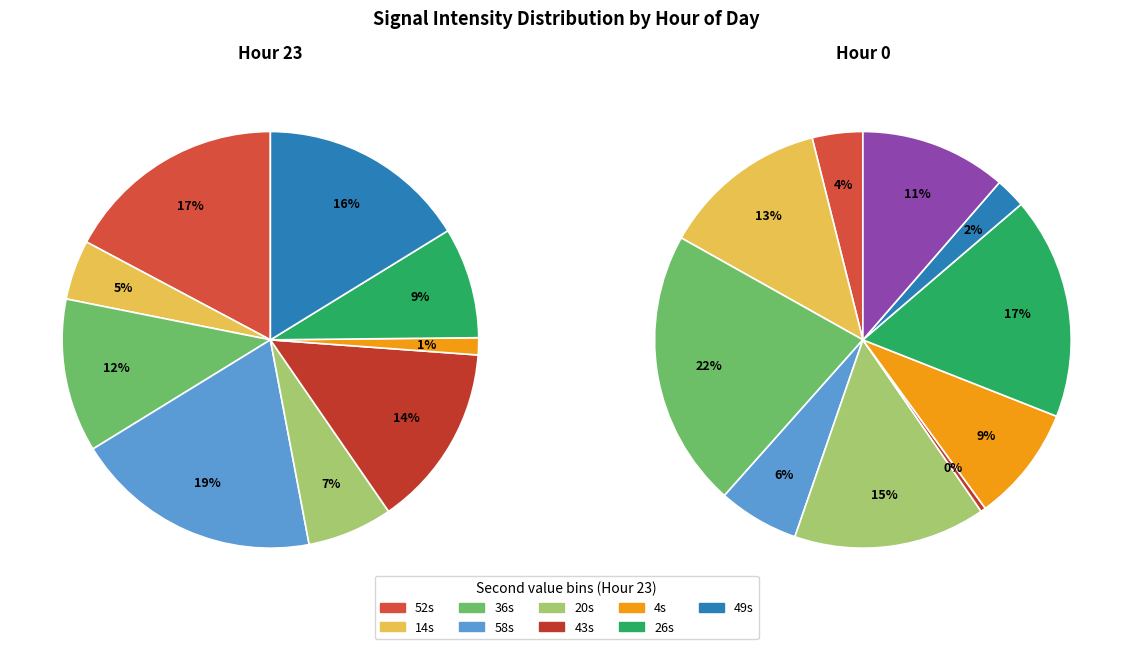

Is it true that 20 is 11% of the pie?

False